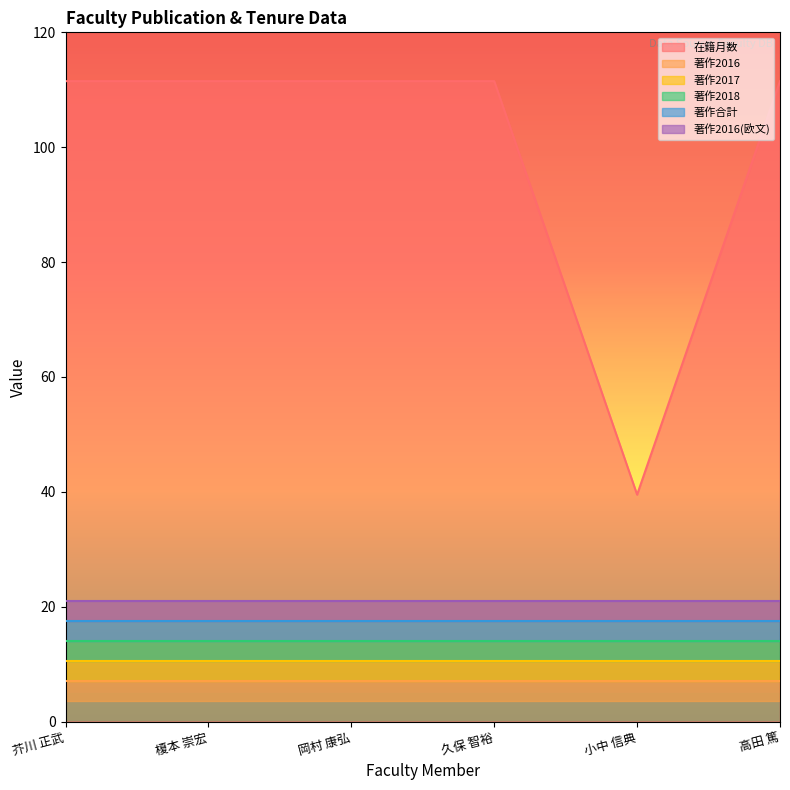

Does the chart display data point markers on the line(s)?

No